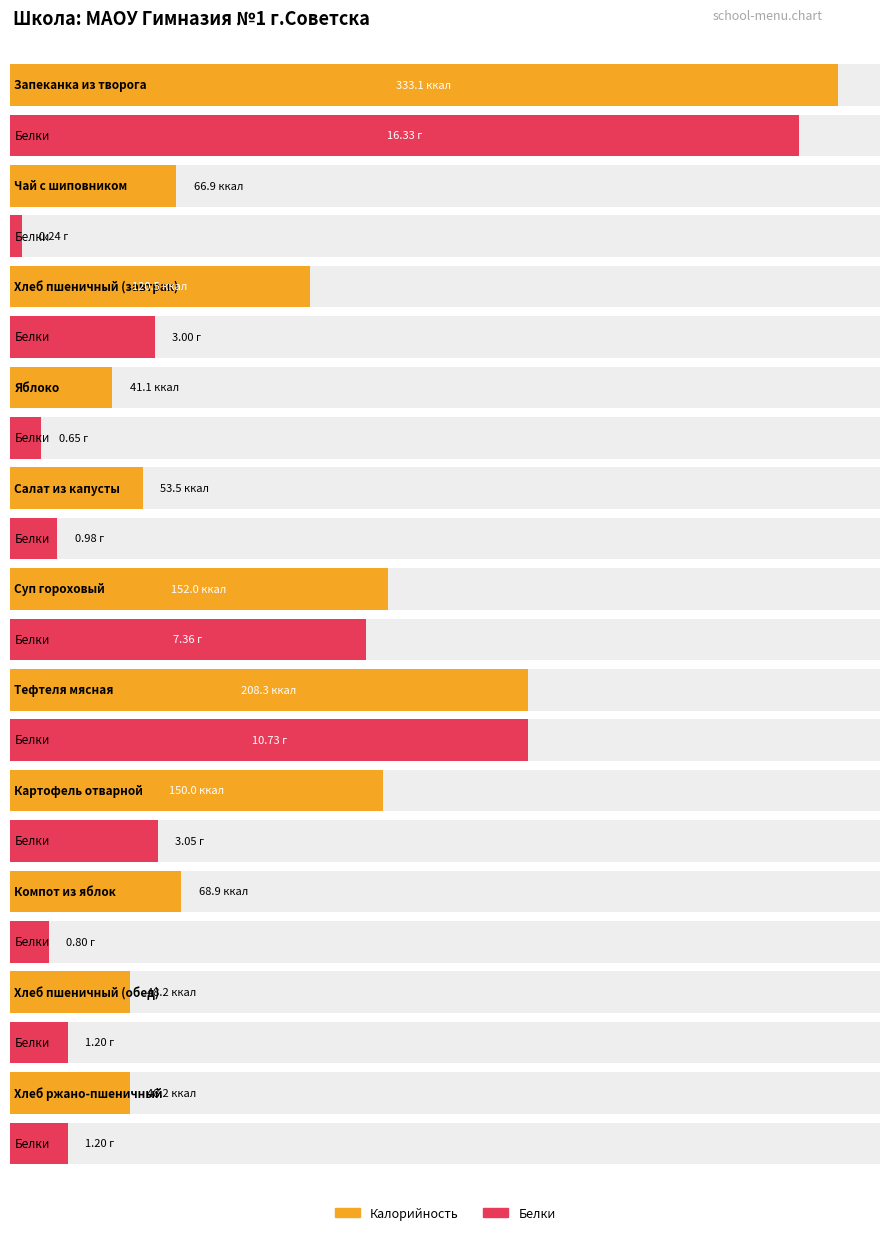

List the labels in order of Белки value, smallest first.

Чай с шиповником, Яблоко, Компот из яблок, Салат из капусты, Хлеб пшеничный (обед), Хлеб ржано-пшеничный, Хлеб пшеничный (завтрак), Картофель отварной, Суп гороховый, Тефтеля мясная, Запеканка из творога